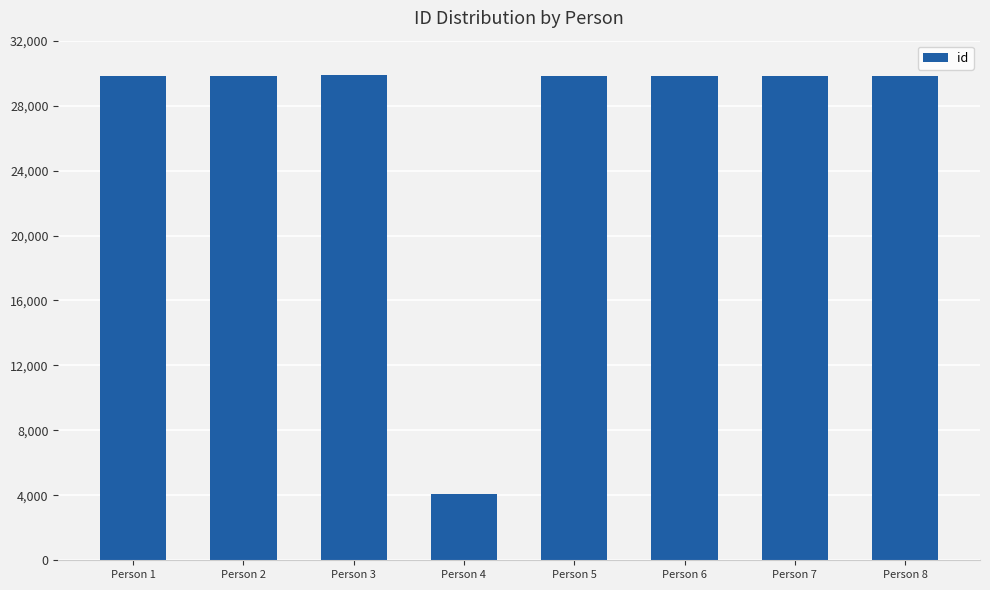

The value at Person 8 is 29846. True or false?

True